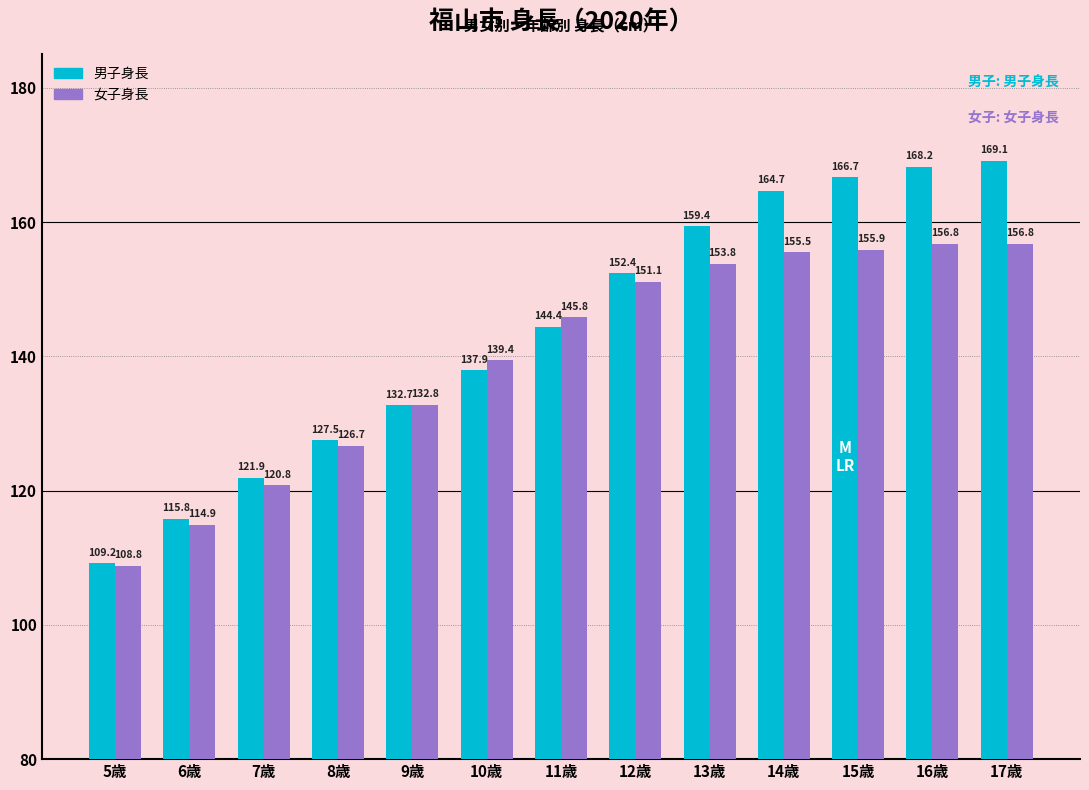

Rank the series by their maximum value, from lowest to highest.

女子身長, 男子身長